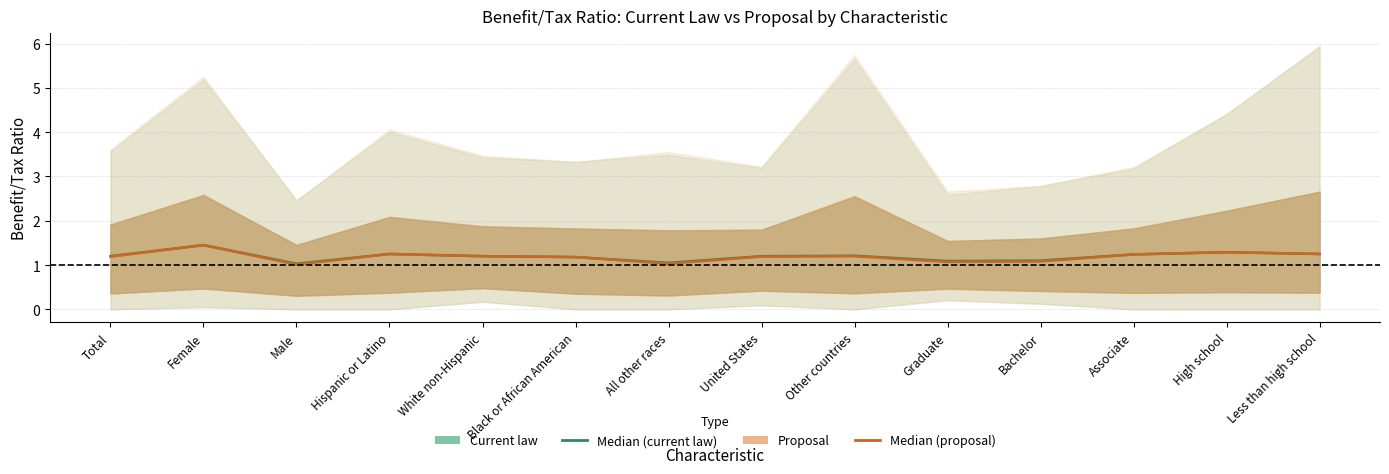

The value of Median (proposal) at High school is 1.8. True or false?

False